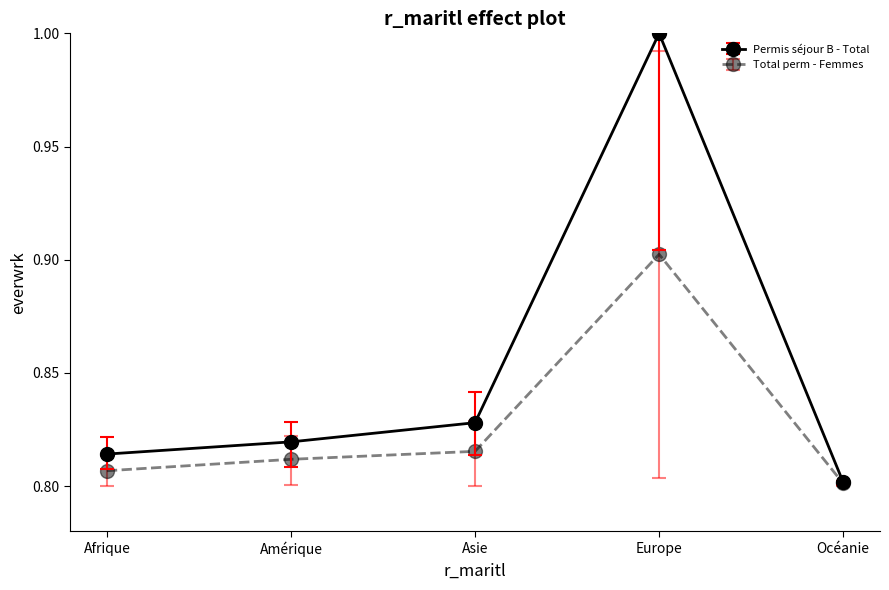

Which label corresponds to the largest value in the chart?

Europe